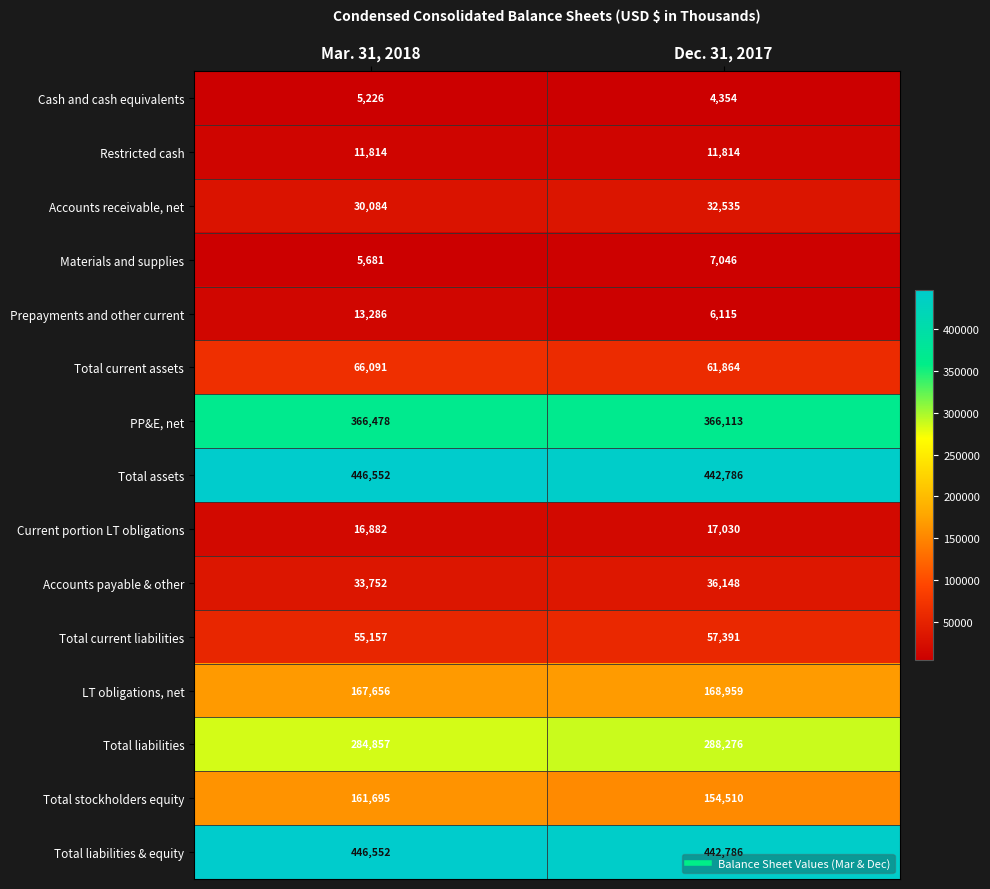

At which label is Accounts payable & other closest to 34950?

Mar. 31, 2018